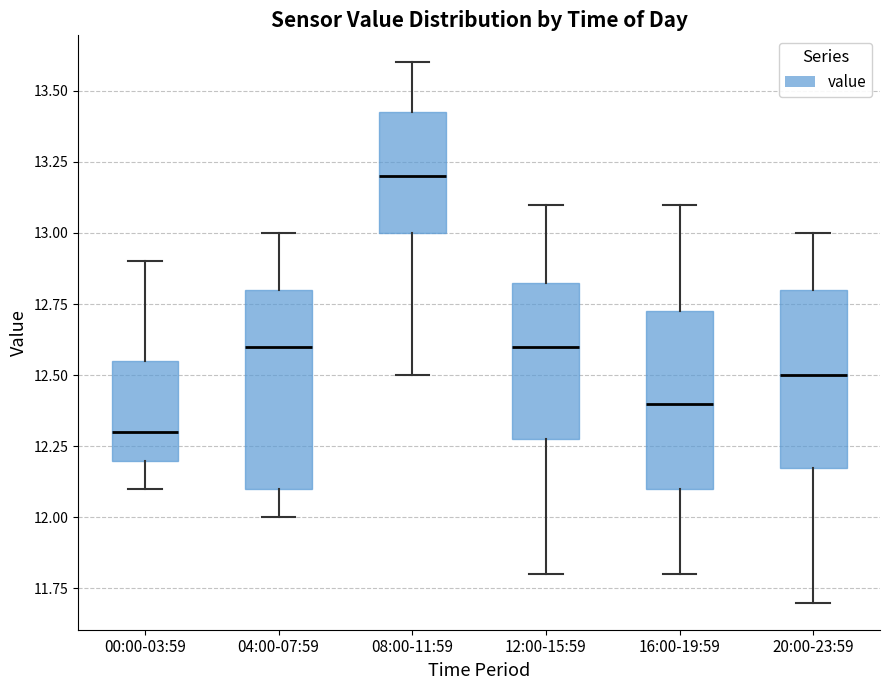

Where does the median line of the box for 12:00-15:59 sit on the y-axis? The values are not printed on the chart, so give them approximately, as read against the axis.

12.60